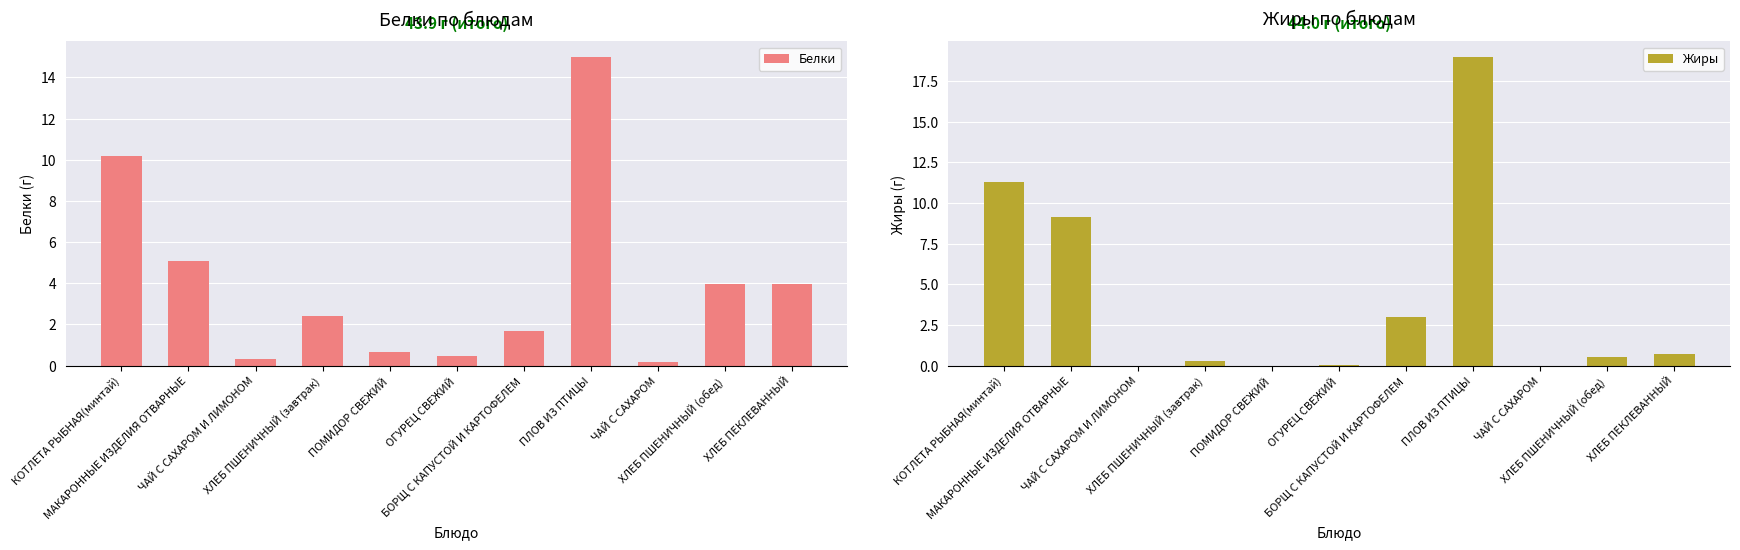

Which series has the largest range (max minus min)?

Жиры